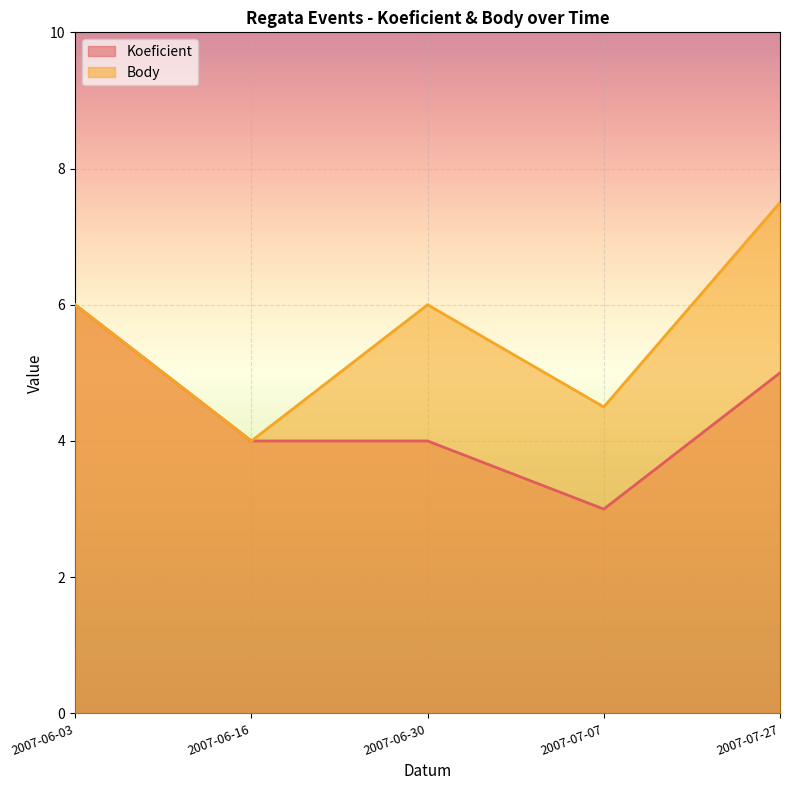

The value of Body at 2007-06-03 is 9.3. True or false?

False